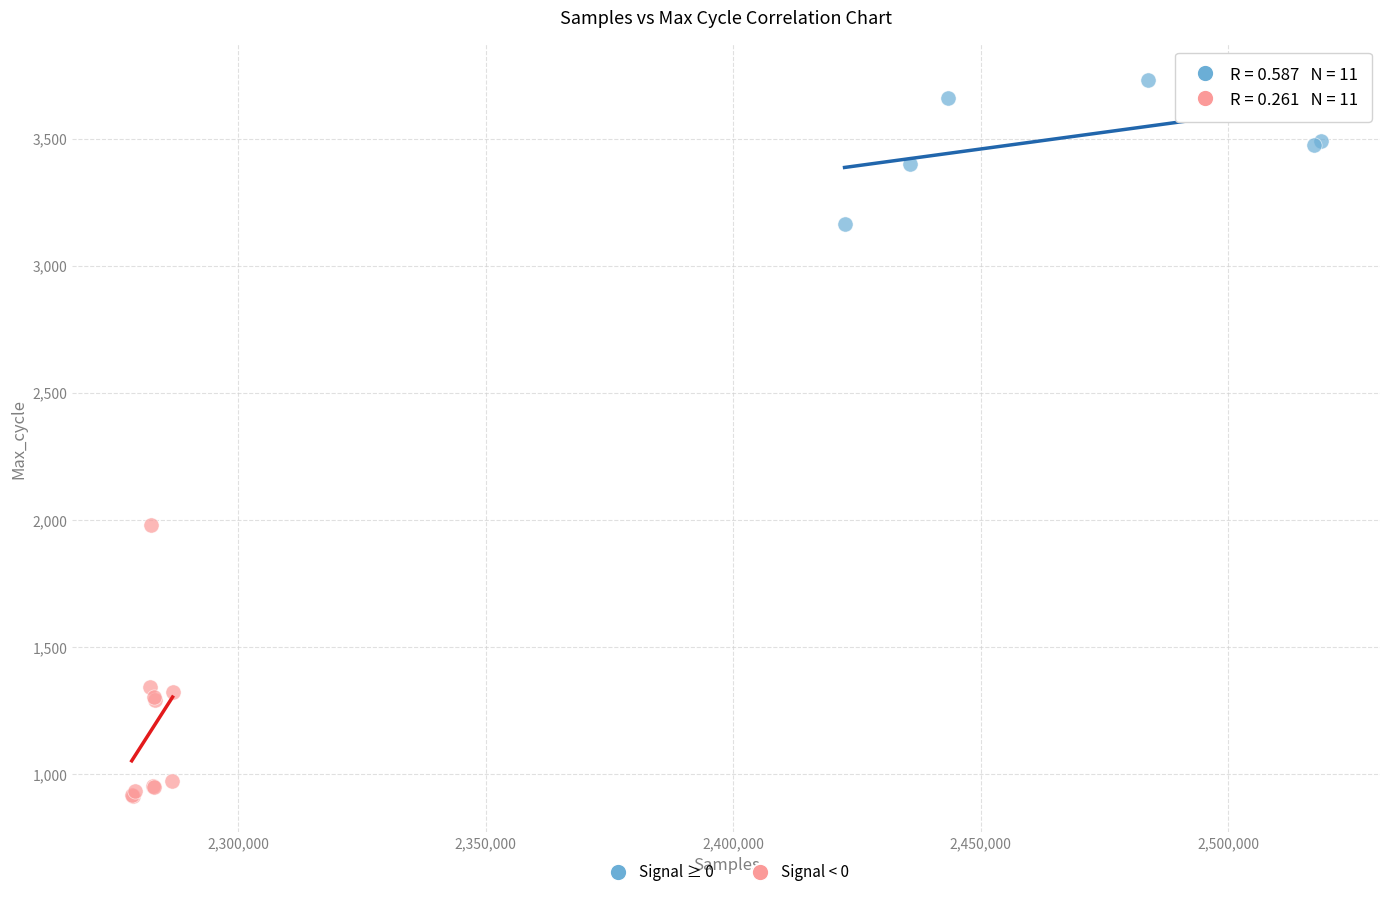

Which series has the largest Y range (max minus min)?

Signal < 0